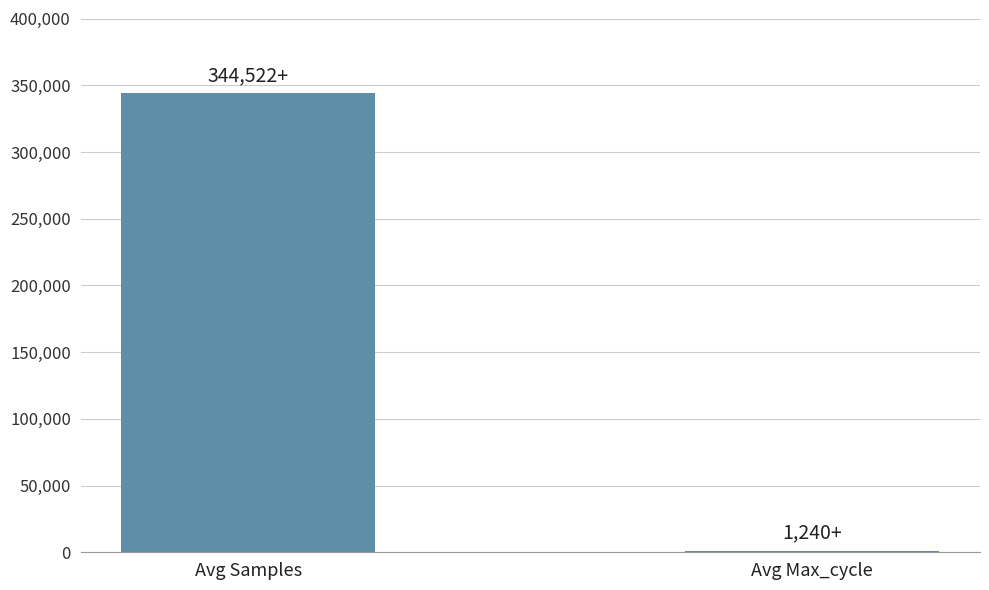

Reading right to left, extract all data points from this chart.

Avg Max_cycle=1239.7	Avg Samples=344522.2